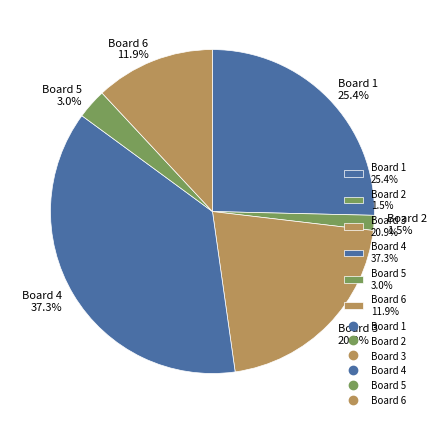

What portion of the pie excludes Board 3?

79.1%